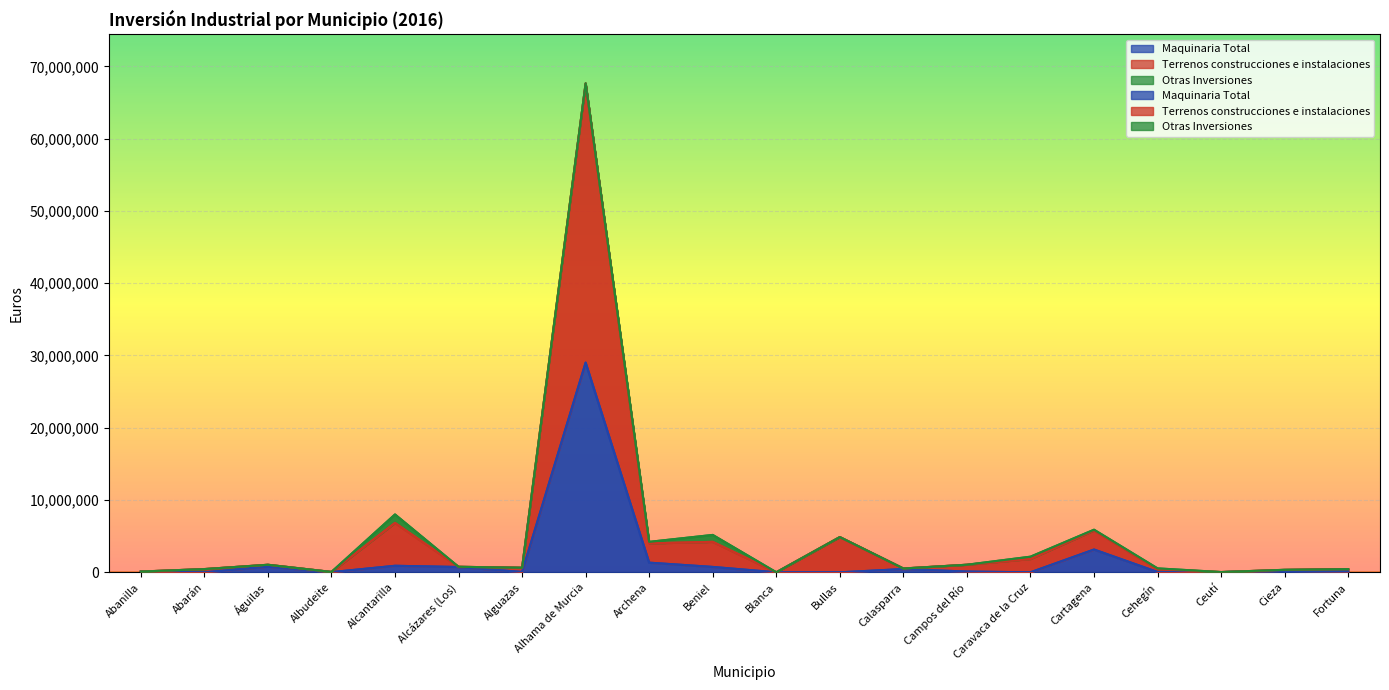

What is the difference between the maximum and second lowest values in the Terrenos construcciones e instalaciones series?

67606532